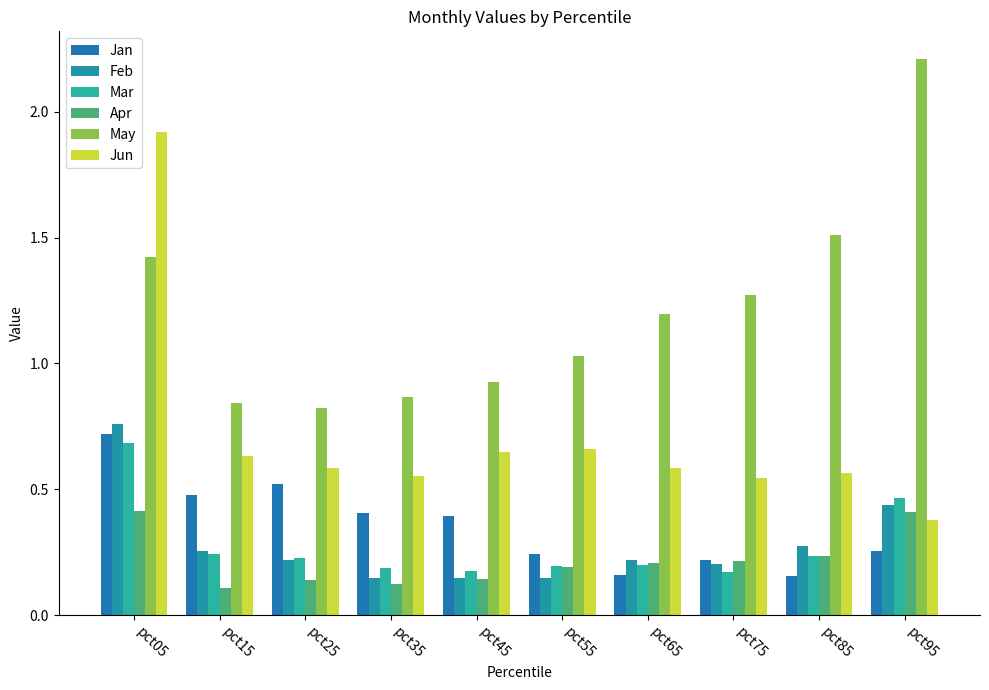

How many bars are there in each group?

6